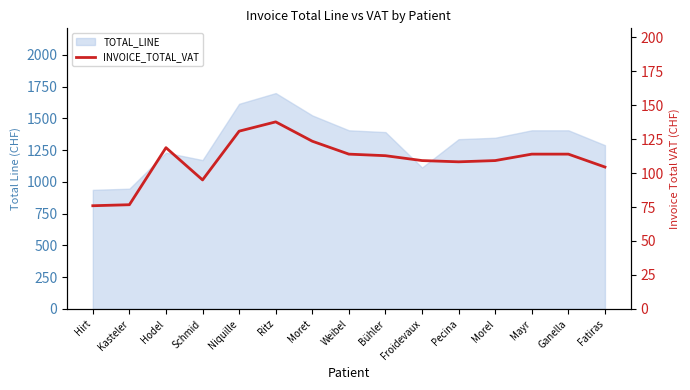

Where is the data nearest to the value 106?

Fatiras